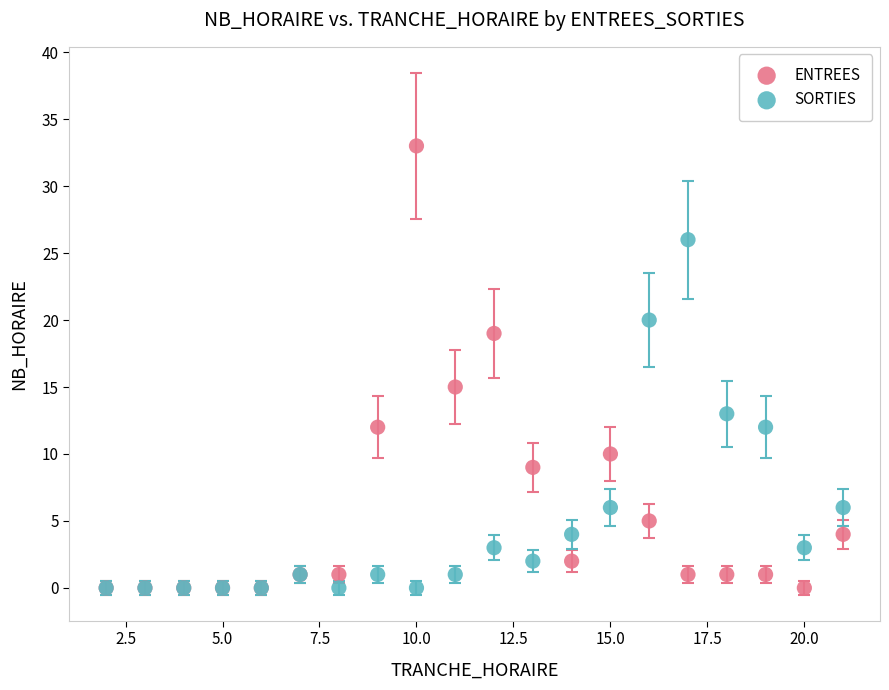

In the ENTREES series, what Y value is closest to 16?

15